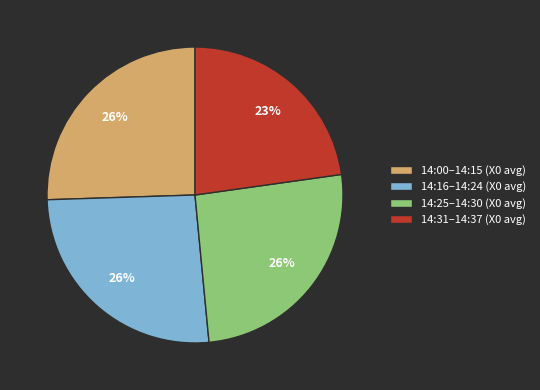

Is there a majority slice in this chart?

No